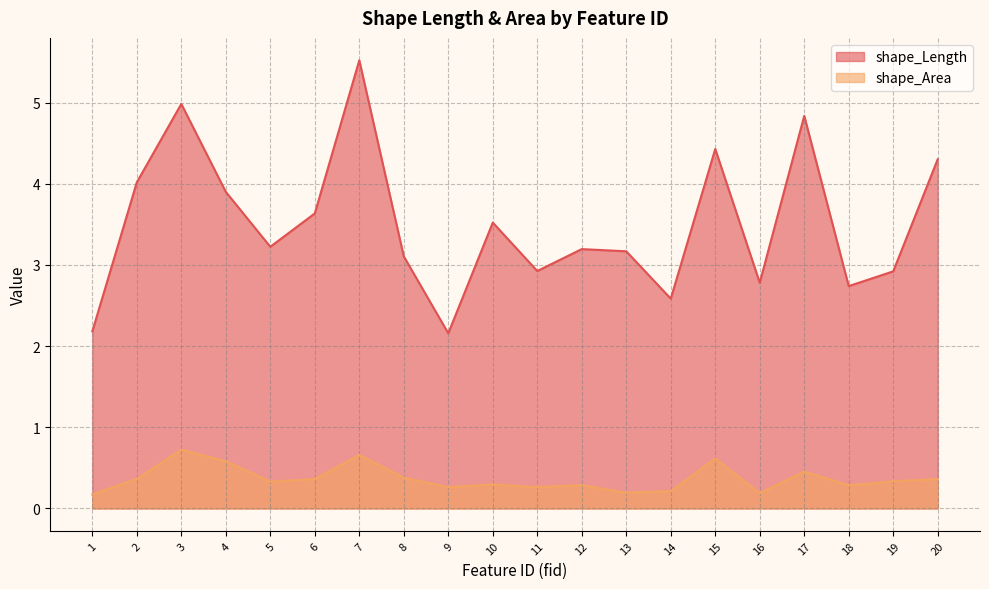

At which label does shape_Length reach its peak?

7